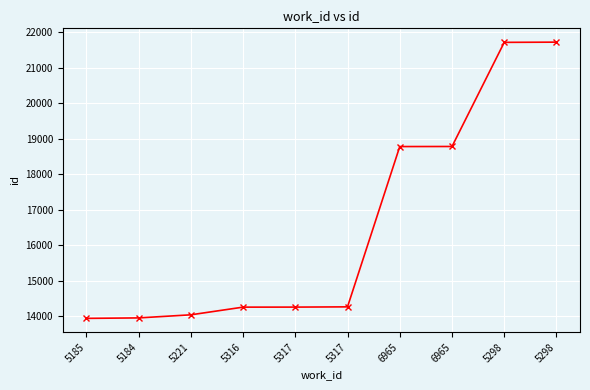

At which label does the data first exceed 14270?

6965